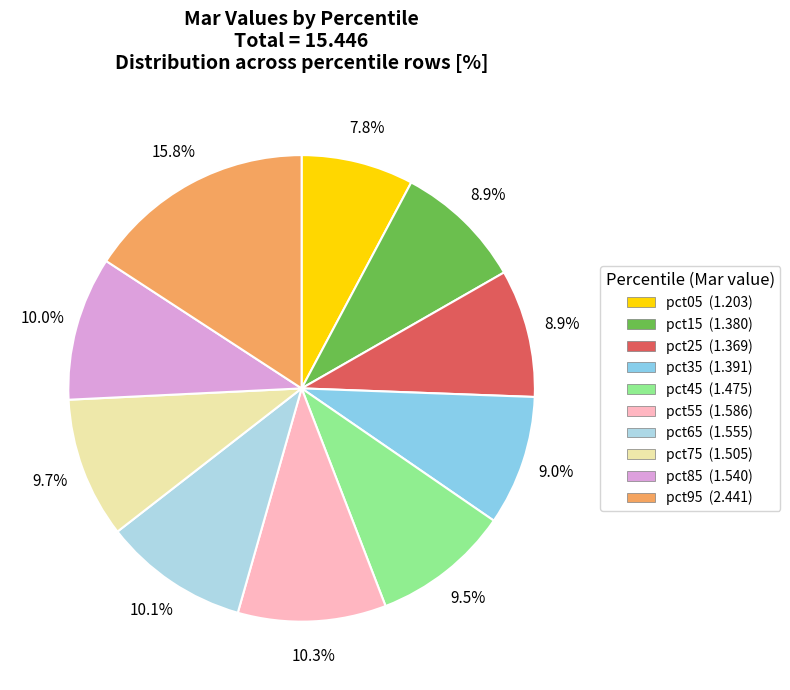

Does any single category account for the majority?

No